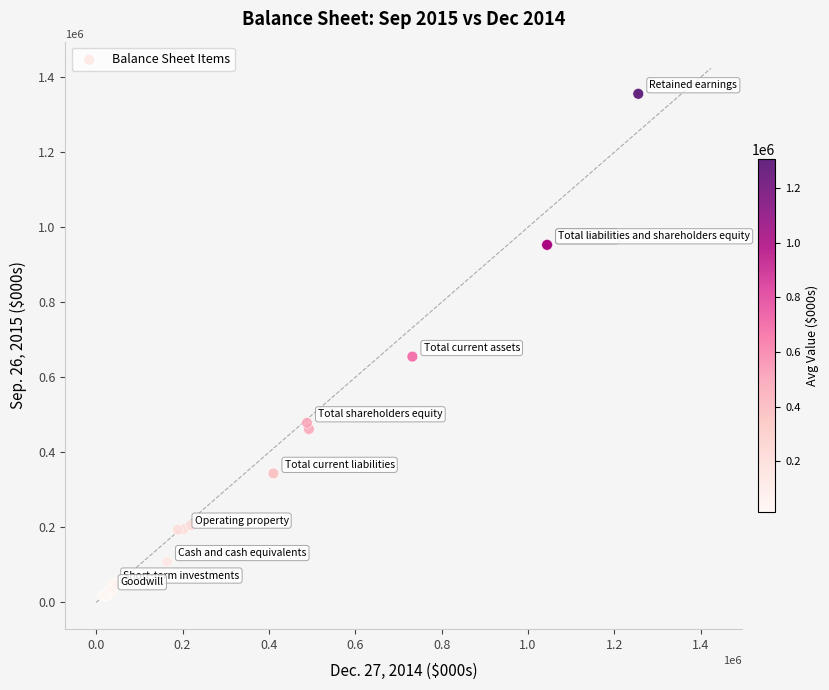

What Y value in the scatter plot is closest to 686546?

655257